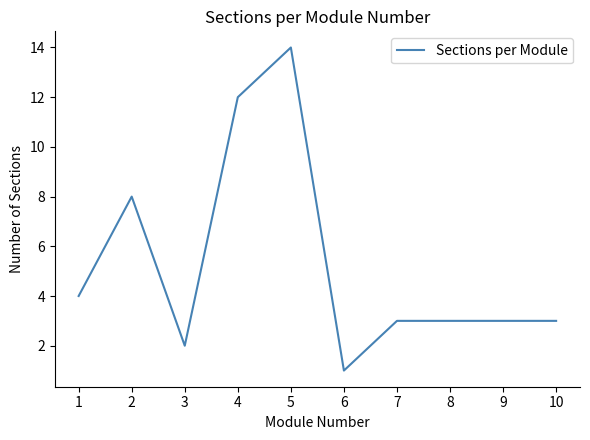

What is the average value?

5